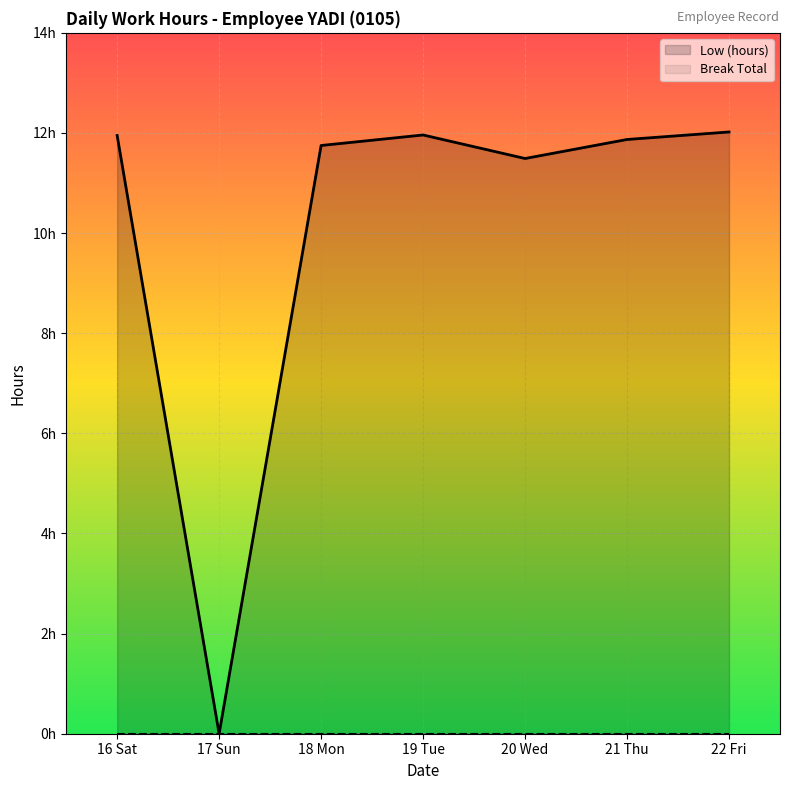

True or false: Low (hours) and Break Total cross at least once.

False